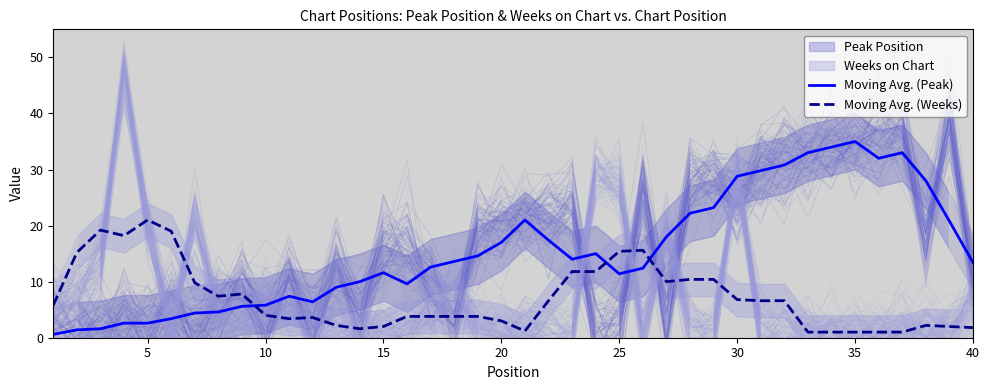

The Moving Avg. (Weeks) series shows 10.6 at 5. True or false?

False